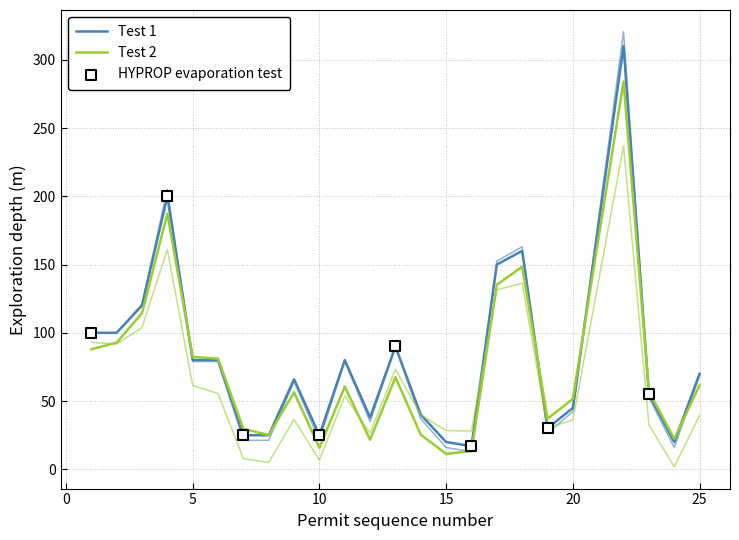

Between РР-07-23 and РР-07-14, which is larger?

РР-07-23